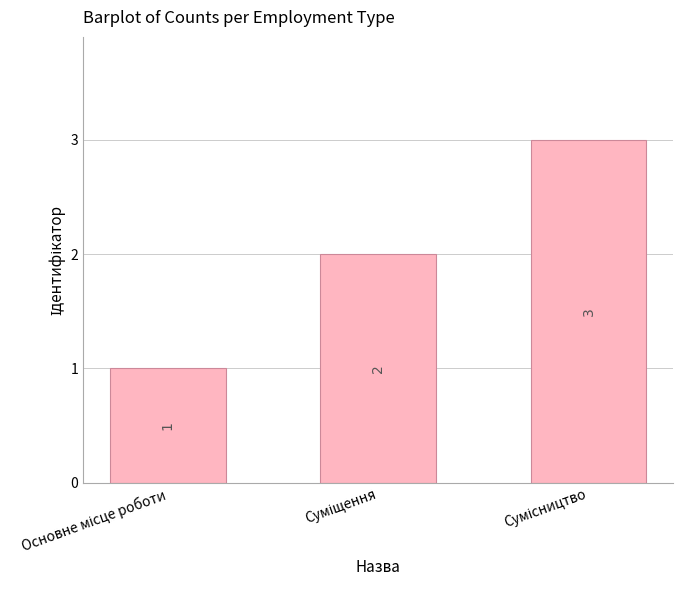

What is the sum of all values?

6